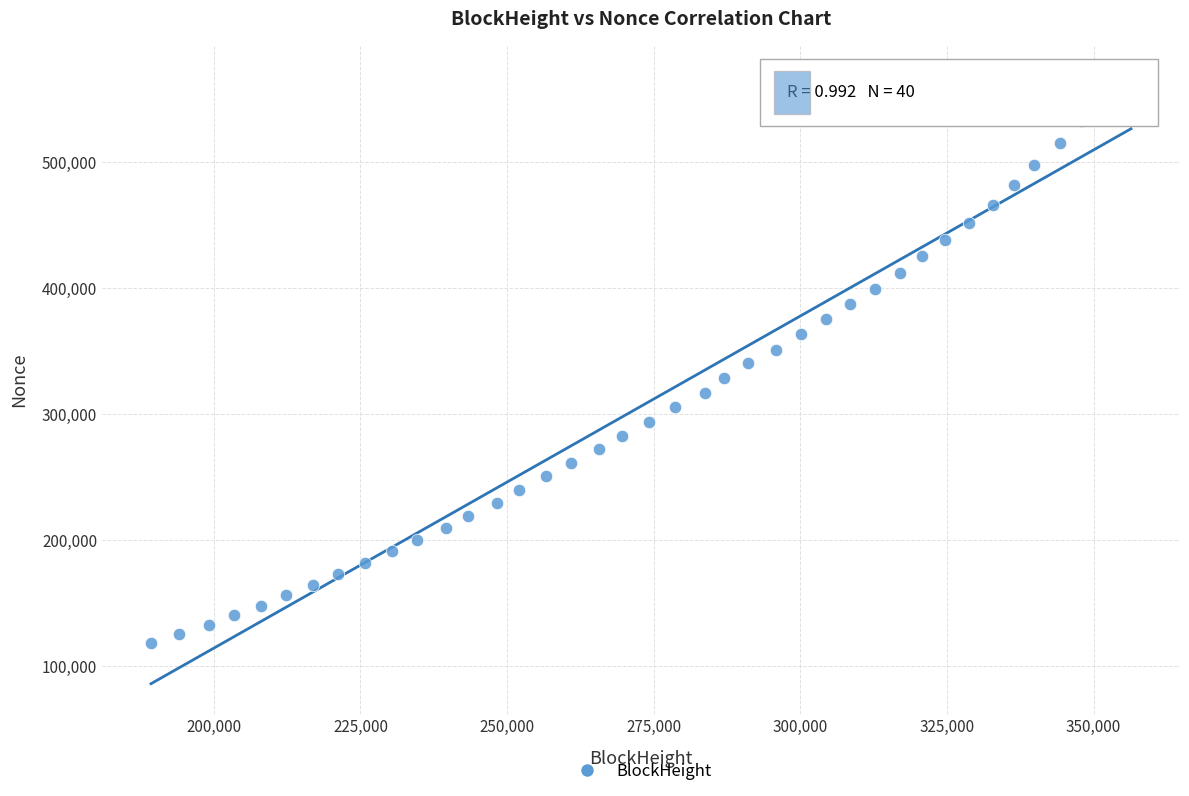

What is the range of Y values (max minus min)?

449329